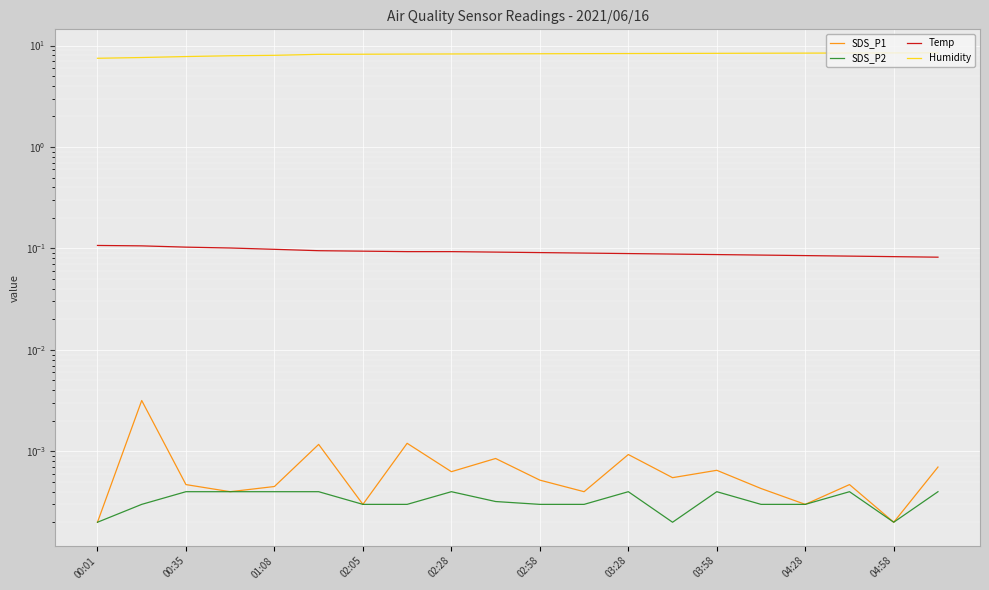

Does the chart display data point markers on the line(s)?

No